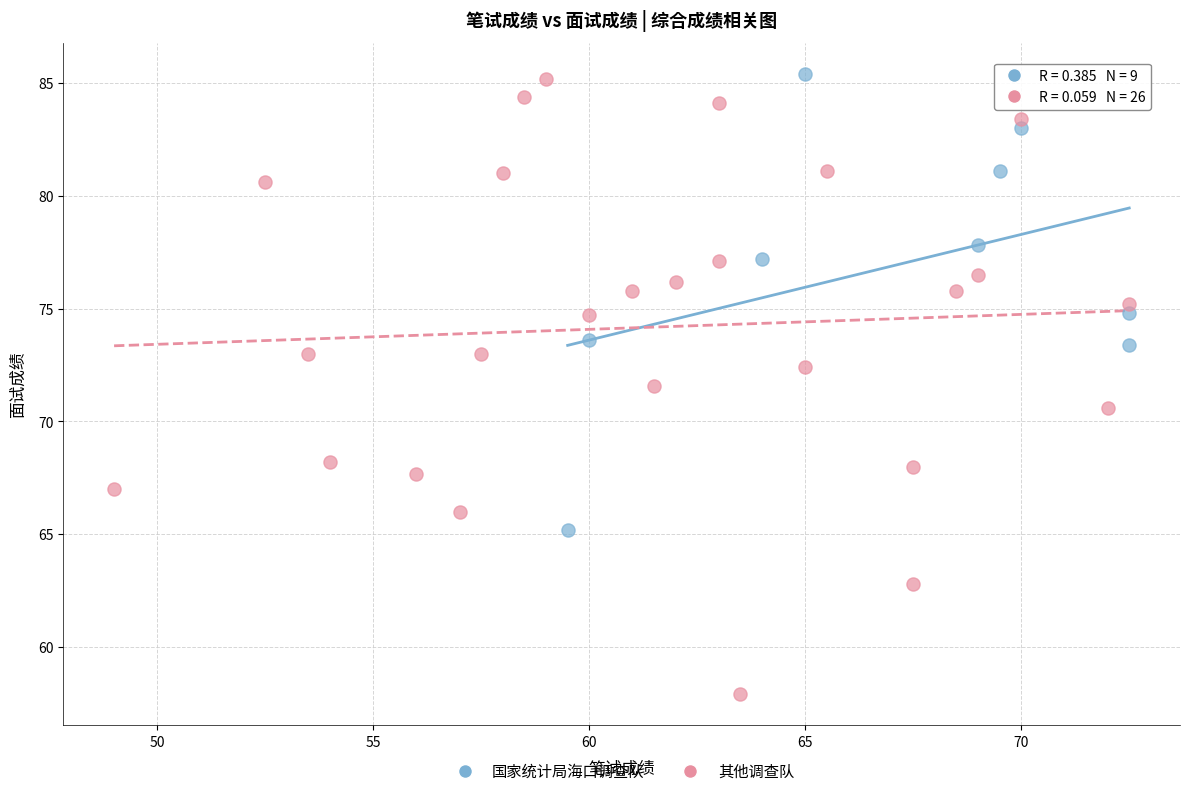

Which series contains the lowest Y value?

其他调查队